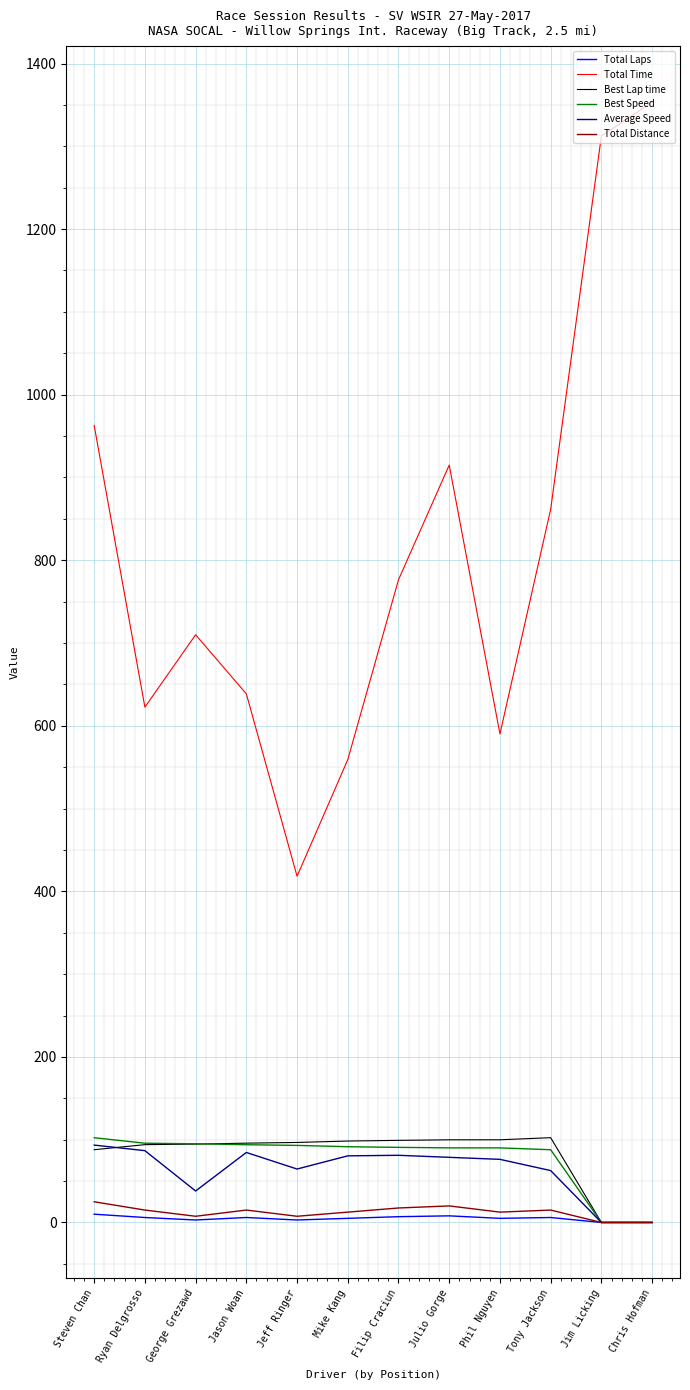

True or false: Total Distance and Total Time cross at least once.

False